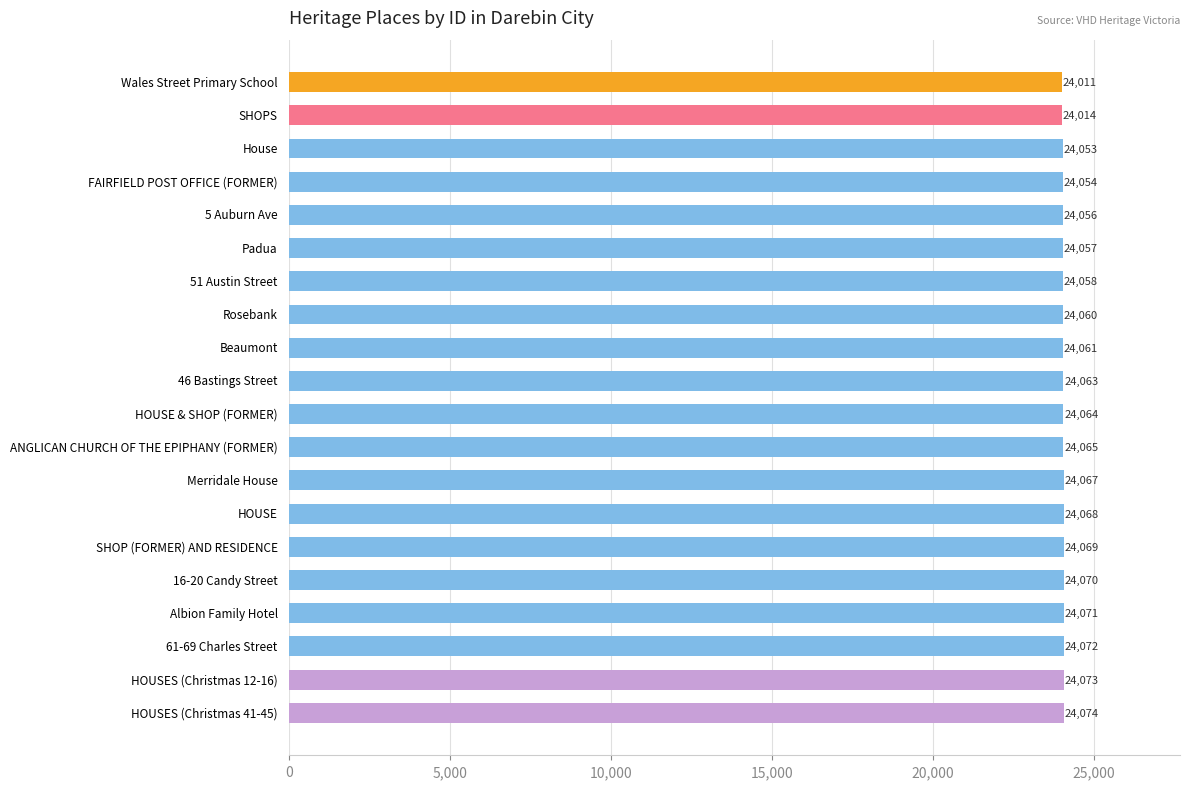

What is the change in value from ANGLICAN CHURCH OF THE EPIPHANY (FORMER) to Merridale House?

+2